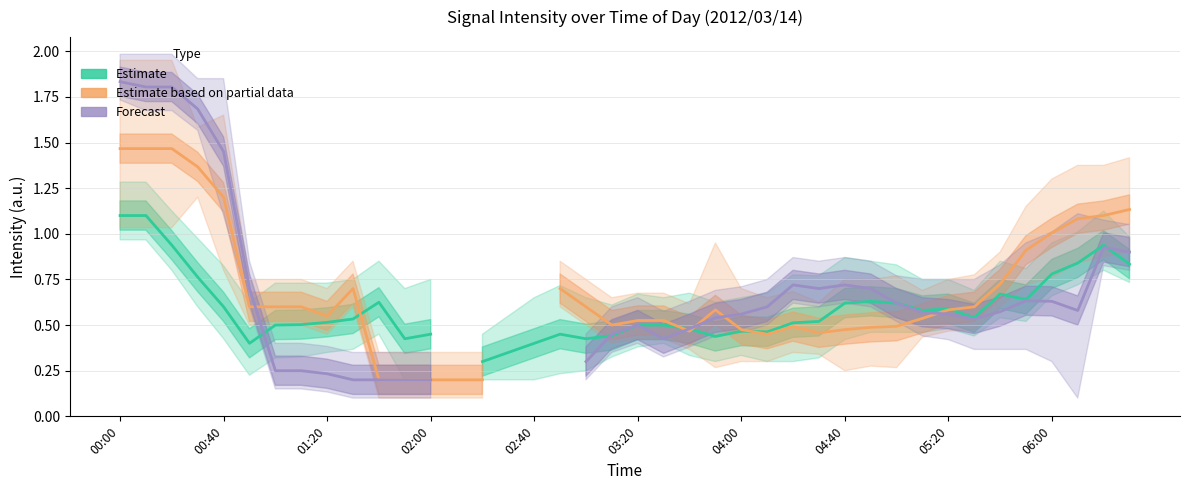

Does the chart display data point markers on the line(s)?

No